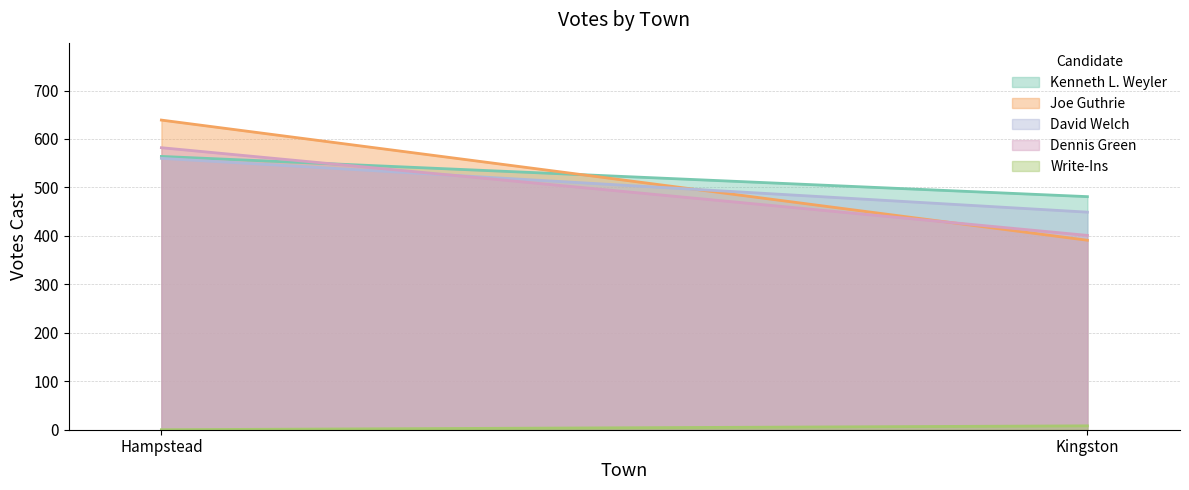

What is the average value of the Kenneth L. Weyler series?

522